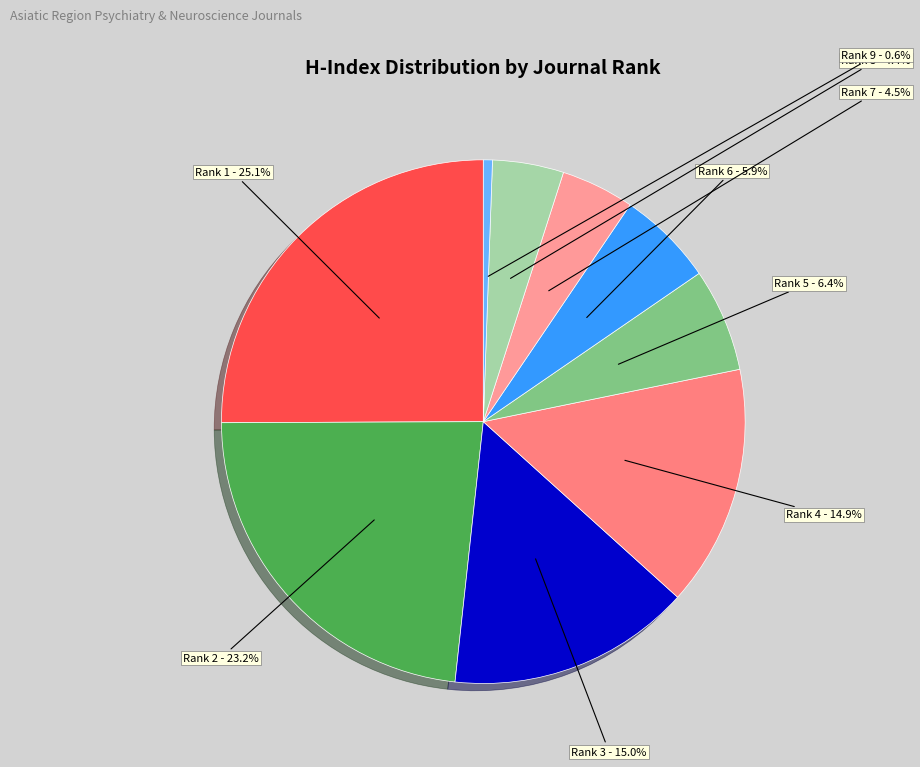

Count the number of slices in the pie.

9